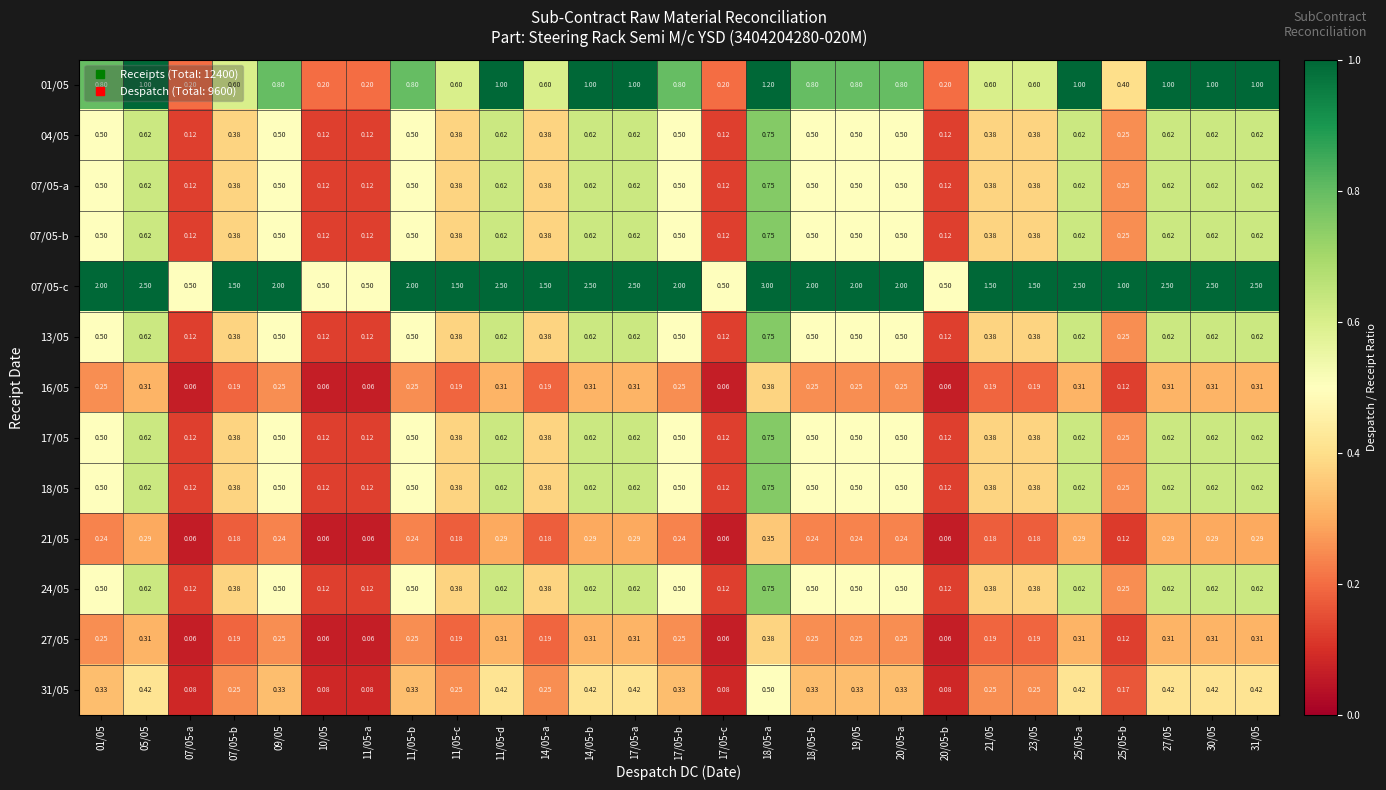

At which category is the sum across all series the highest?

18/05-a